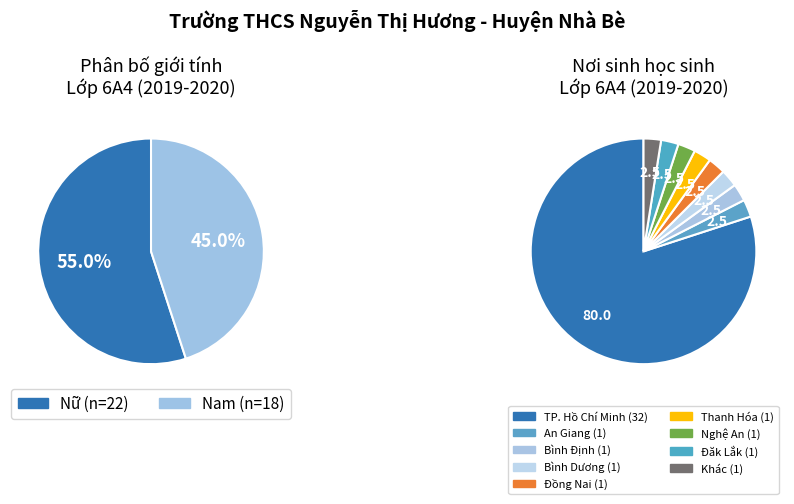

What is the majority slice?

Nữ